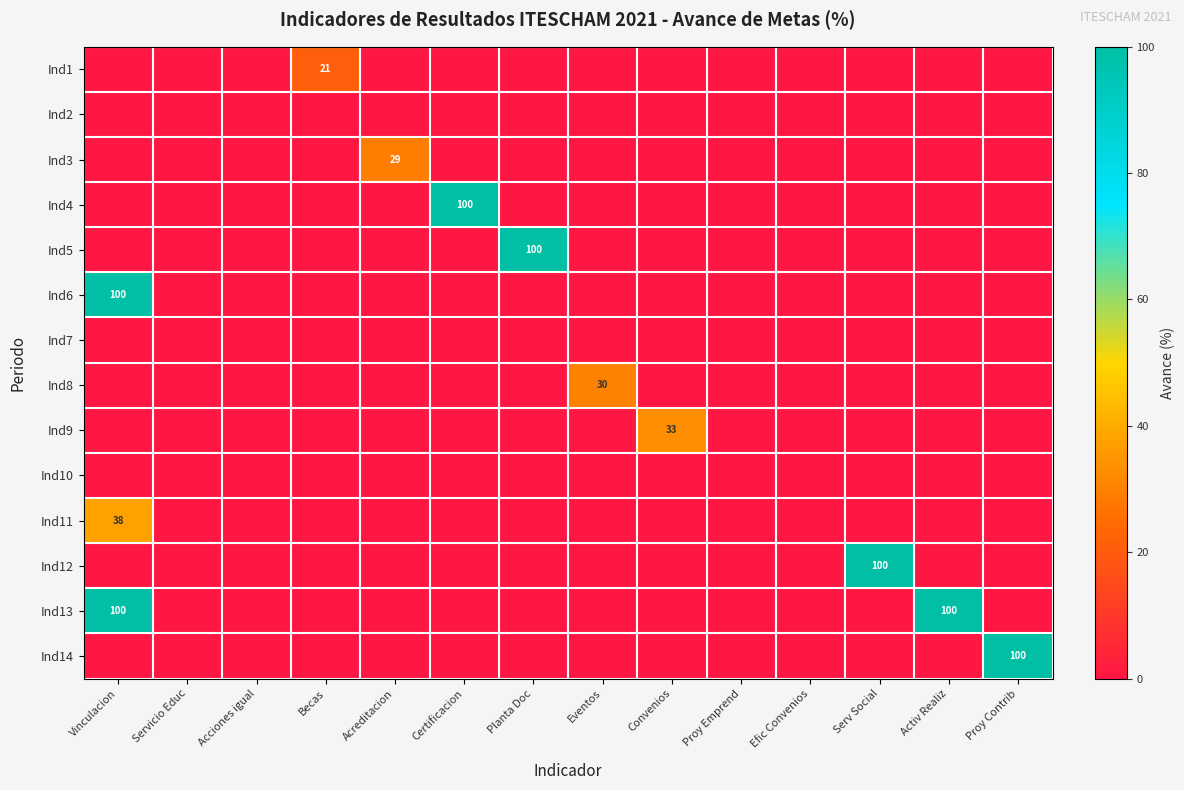

What is the difference between the second highest and second lowest values in the Ind13 series?

100.0